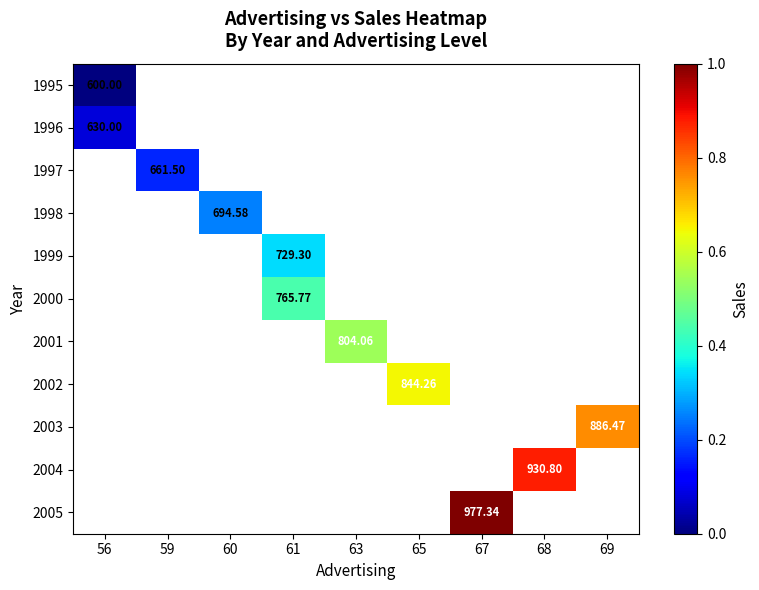

The value of 2001 at 63 is 804.1. True or false?

True